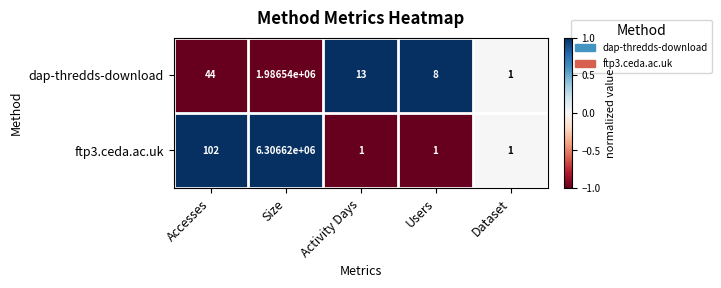

Is it true that ftp3.ceda.ac.uk equals 2 at Activity Days?

False